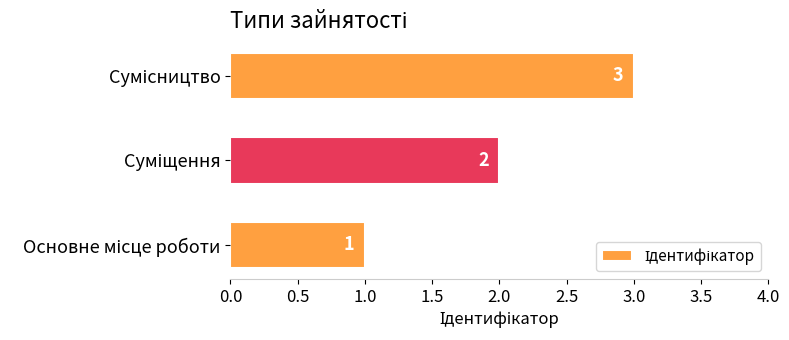

How many values are between 1 and 3?

3